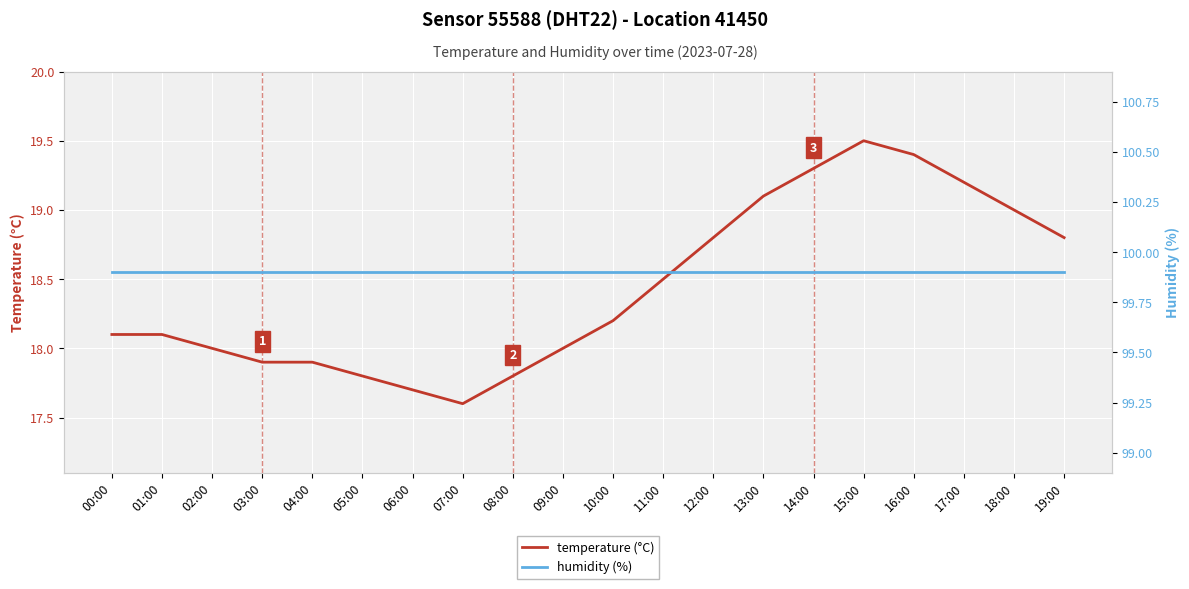

True or false: temperature (°C) has more than 1 points higher than both neighbors.

False